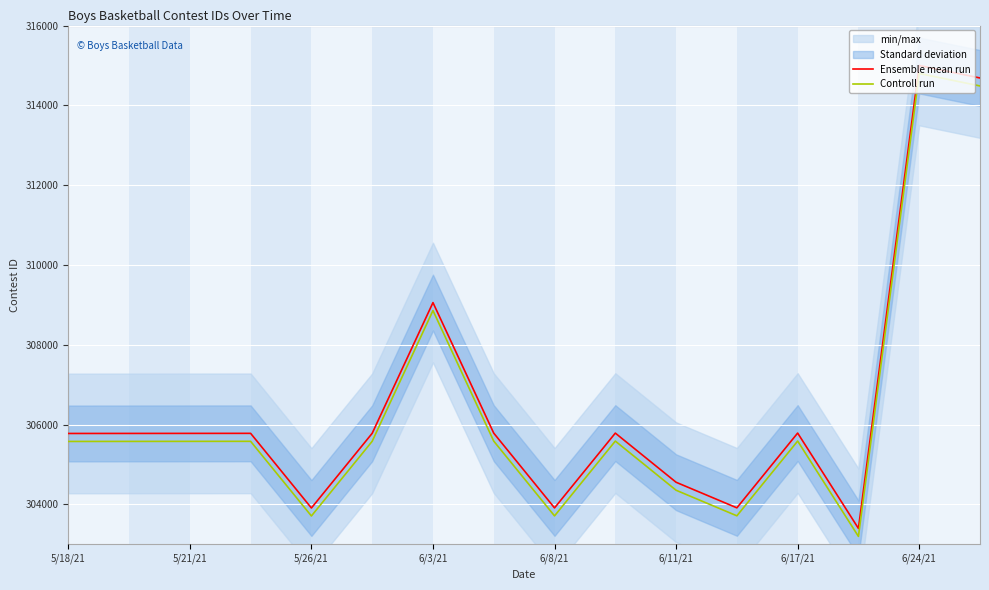

Where is Ensemble mean run nearest to the value 309197?

6/3/21